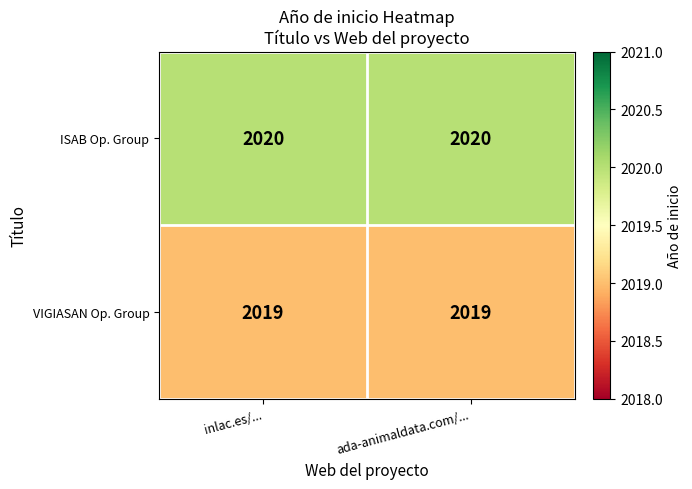

At how many categories does at least one series exceed 2019?

2